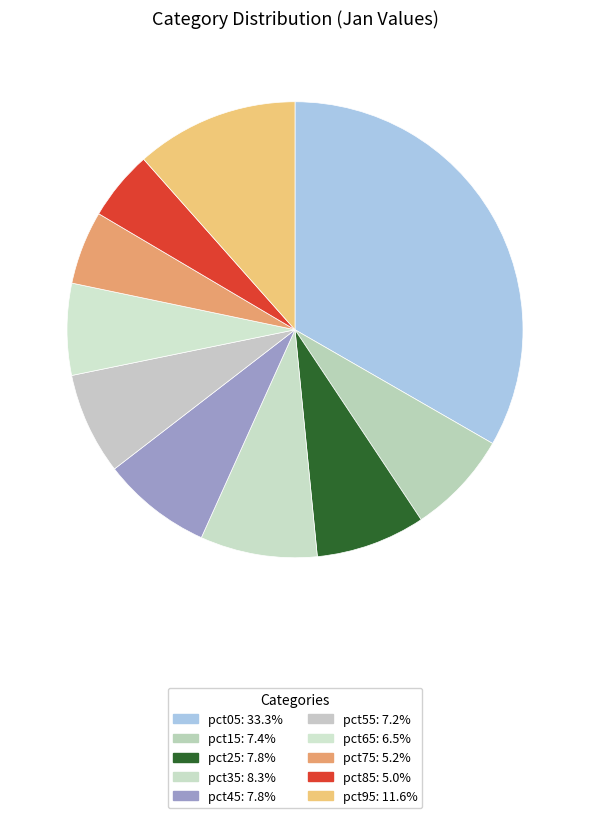

How many segments does this pie chart have?

10